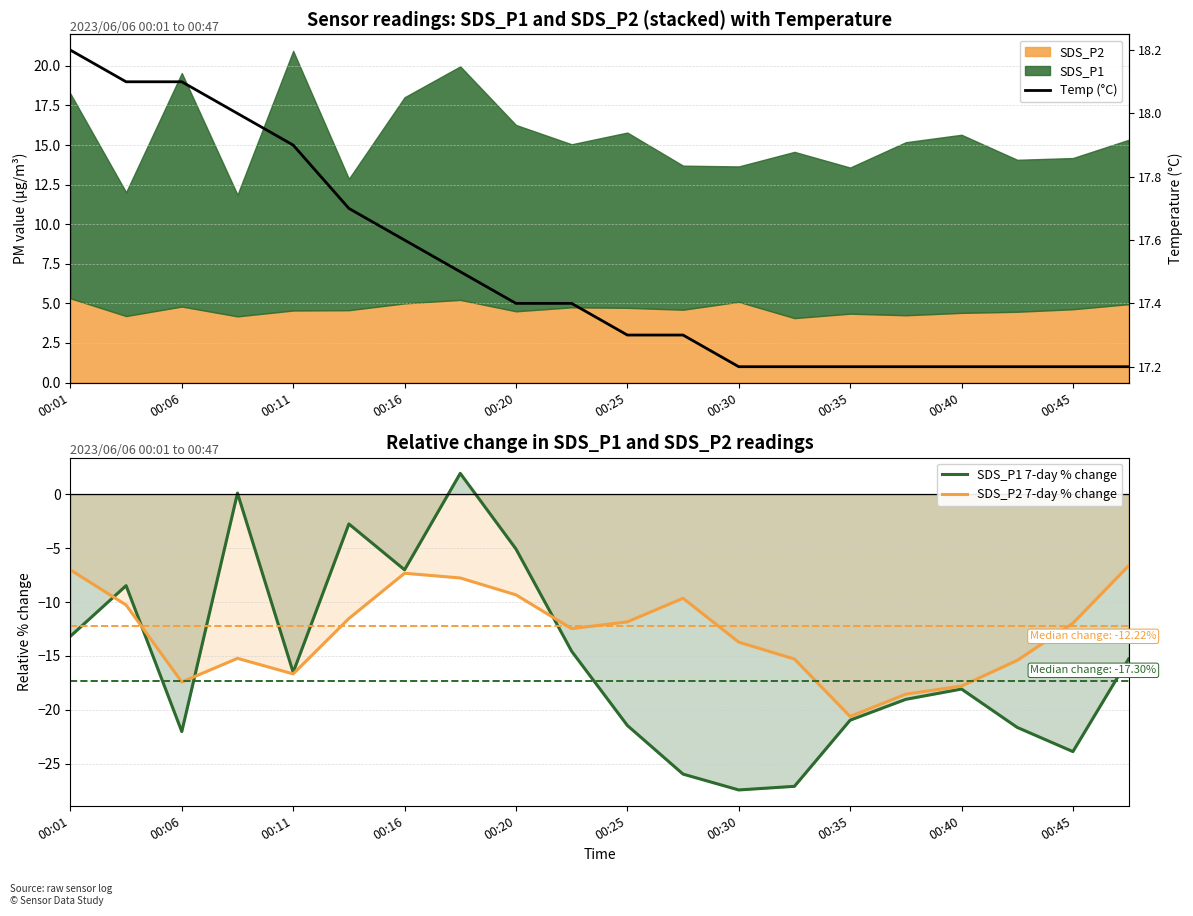

What is the maximum value shown in the chart?

18.2